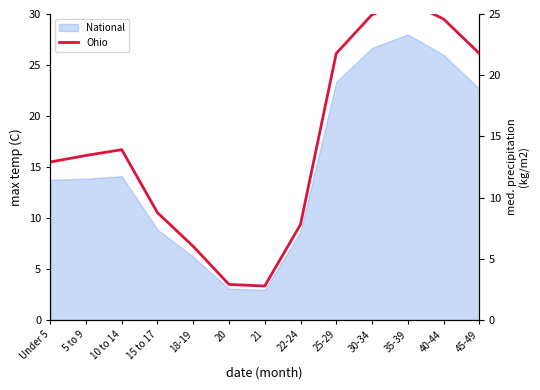

Between 18-19 and 25-29, which is larger?

25-29